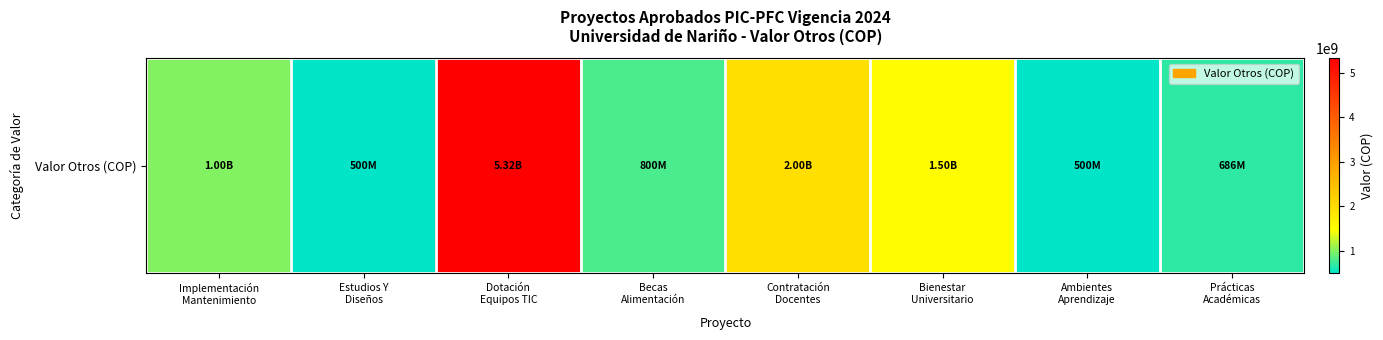

Rank the categories by value from highest to lowest.

Dotación
Equipos TIC, Contratación
Docentes, Bienestar
Universitario, Implementación
Mantenimiento, Becas
Alimentación, Prácticas
Académicas, Estudios Y
Diseños, Ambientes
Aprendizaje